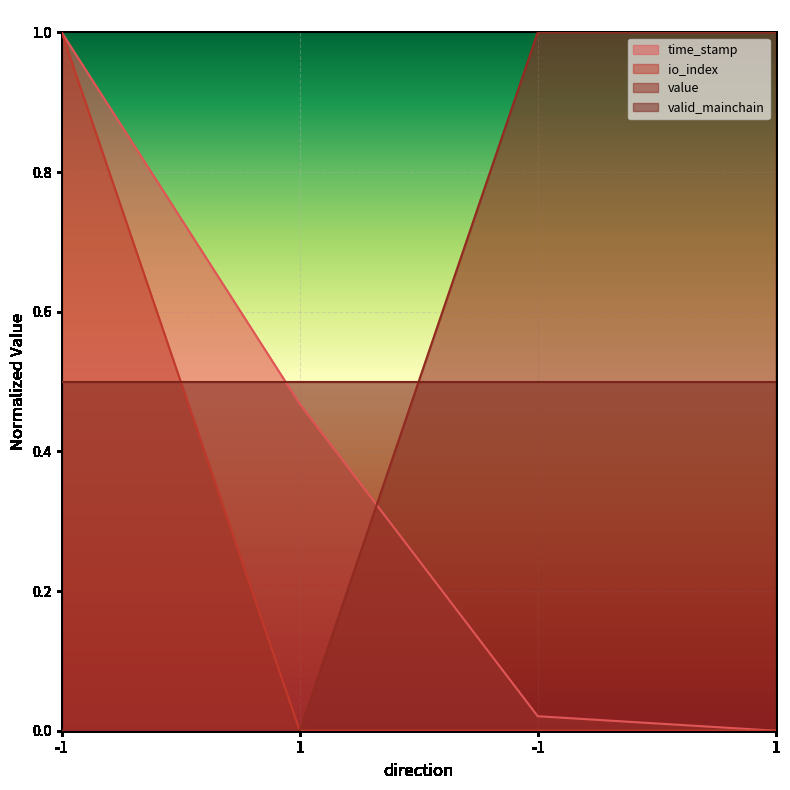

What is the spread (max minus min) of values at 1?

0.5